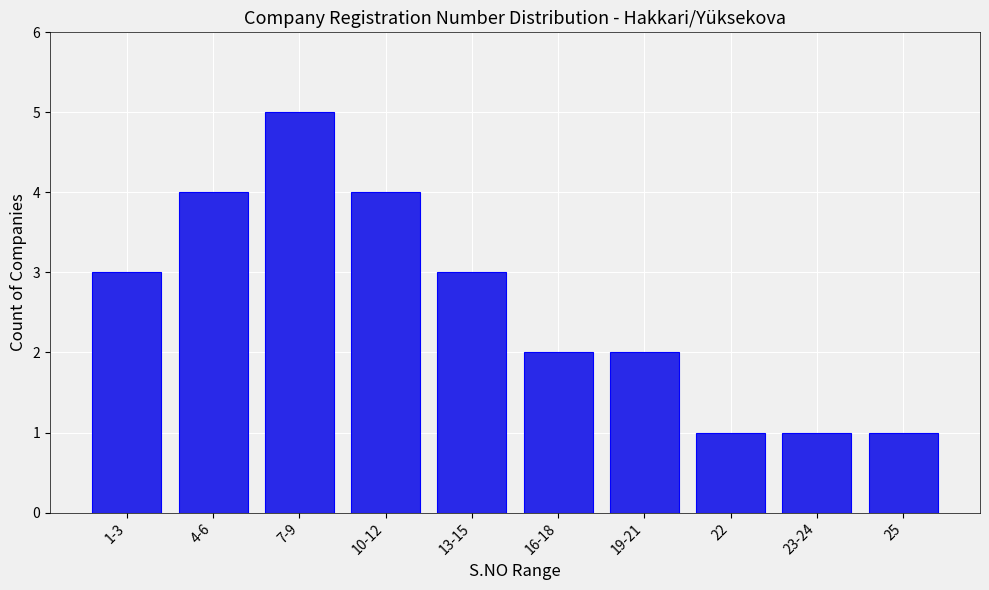

Reading left to right, list all the values displayed in this chart.

3	4	5	4	3	2	2	1	1	1